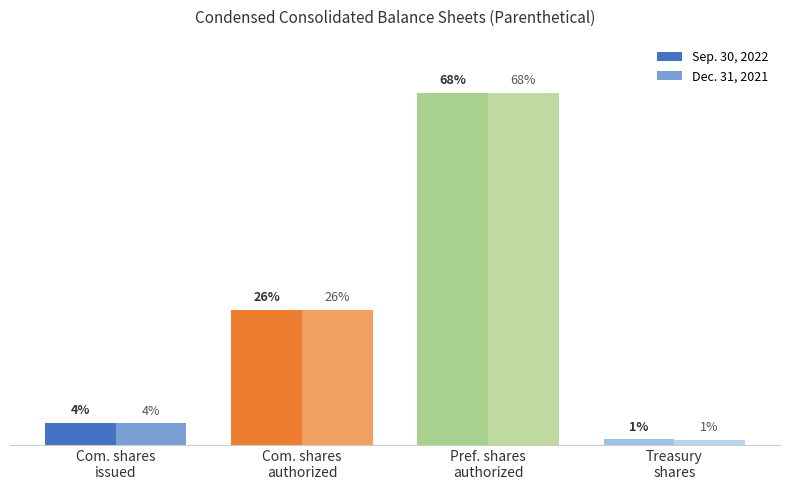

Rank the categories by Sep. 30, 2022 value from lowest to highest.

Treasury
shares, Com. shares
issued, Com. shares
authorized, Pref. shares
authorized